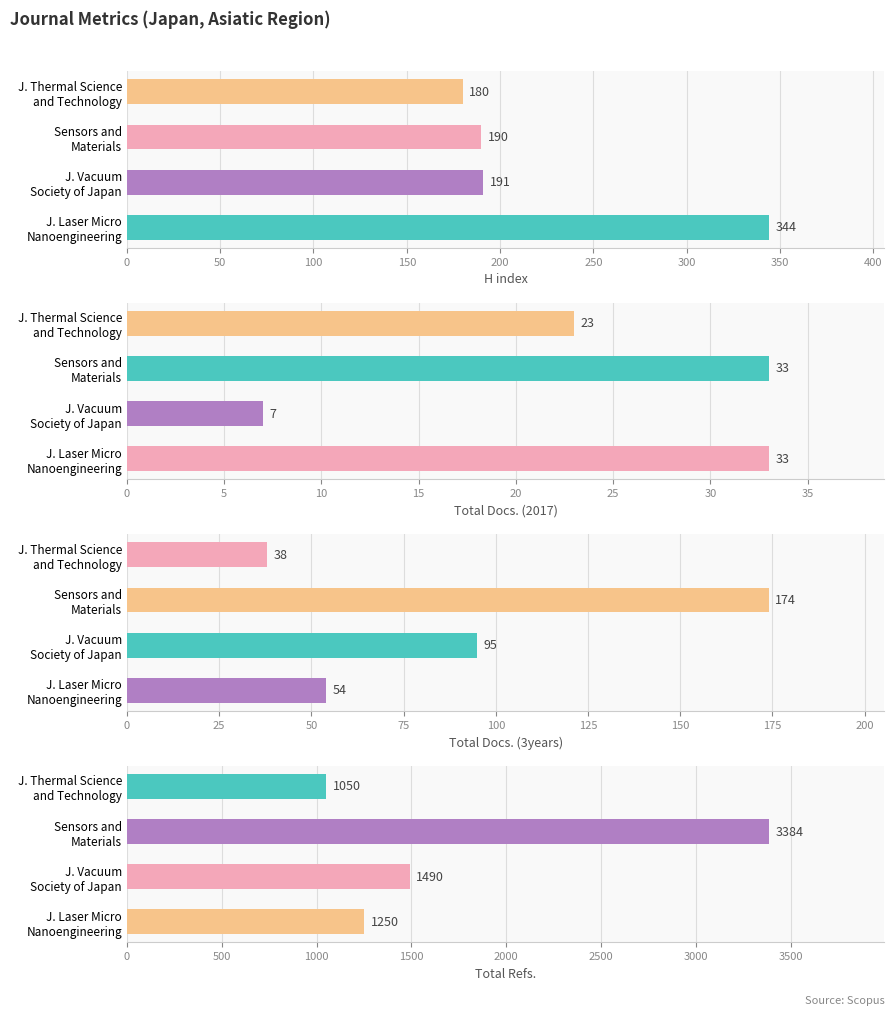

What are all the series names shown in the legend?

H index, Total Docs. (2017), Total Docs. (3years), Total Refs.